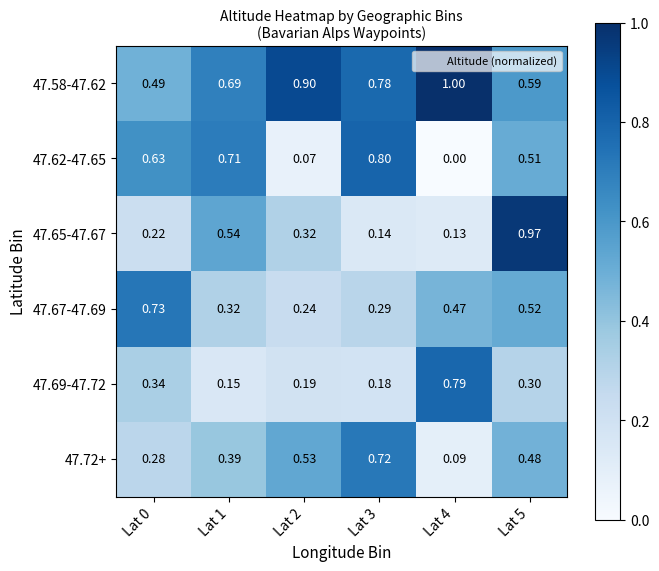

Is the value of 47.72+ at Lat 2 greater than the value of 47.67-47.69 at Lat 1?

Yes